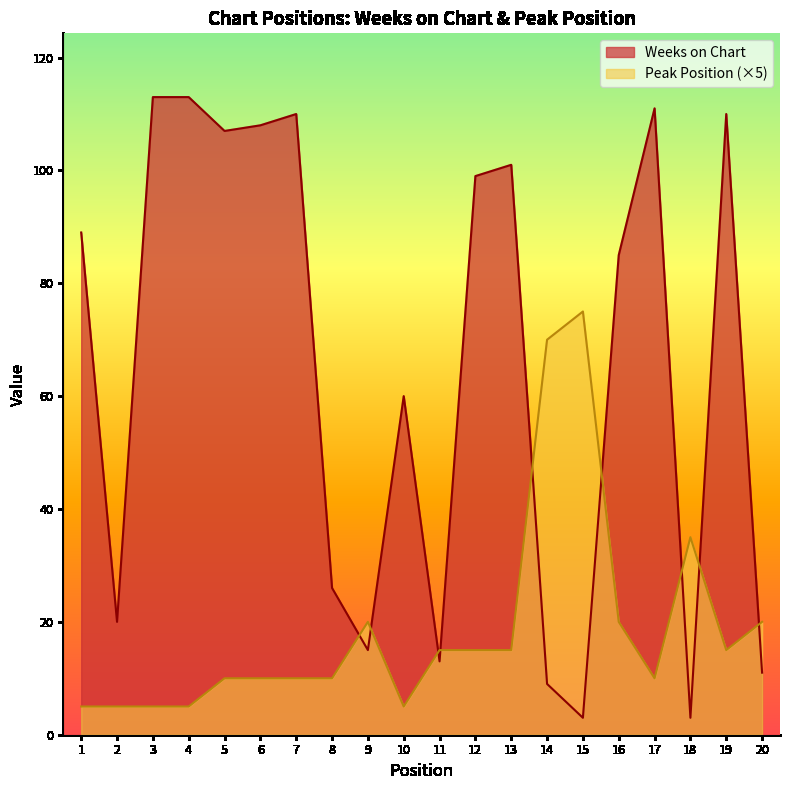

True or false: Weeks on Chart has more than 0 points higher than both neighbors.

True